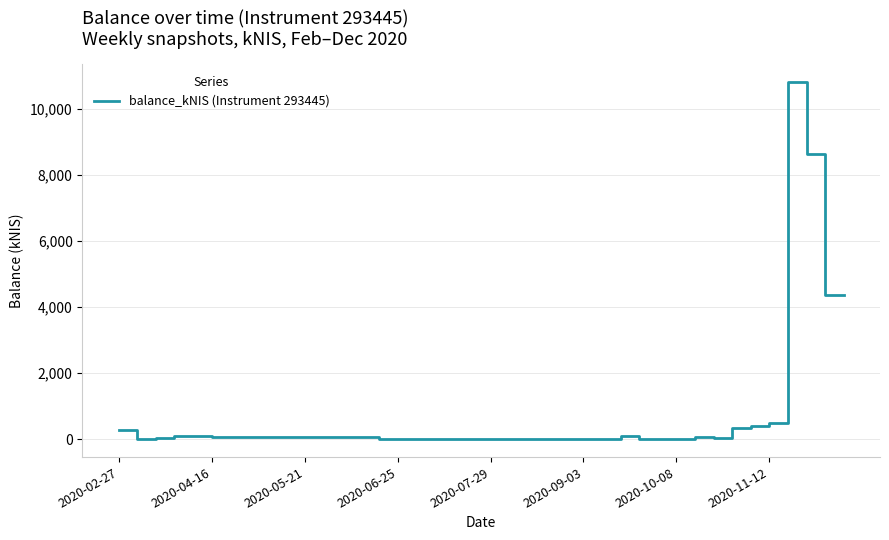

What is the greatest value displayed?

10816.1